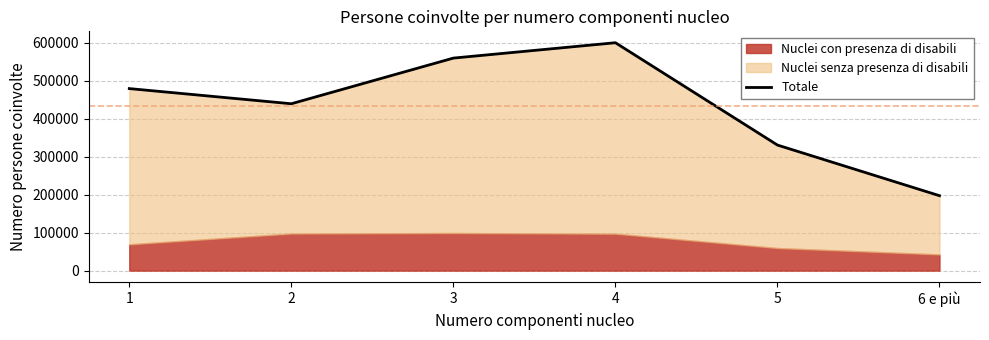

Which label corresponds to the largest value in the chart?

4